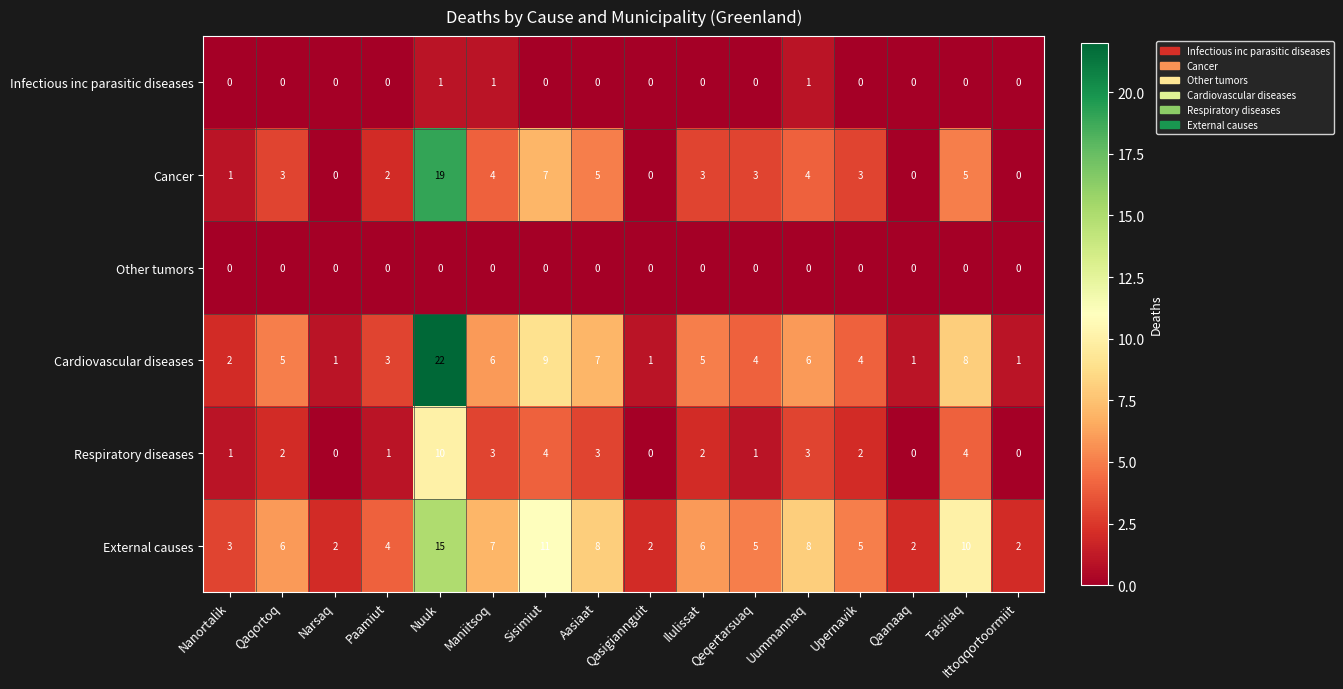

At which category is the sum across all series the highest?

Nuuk